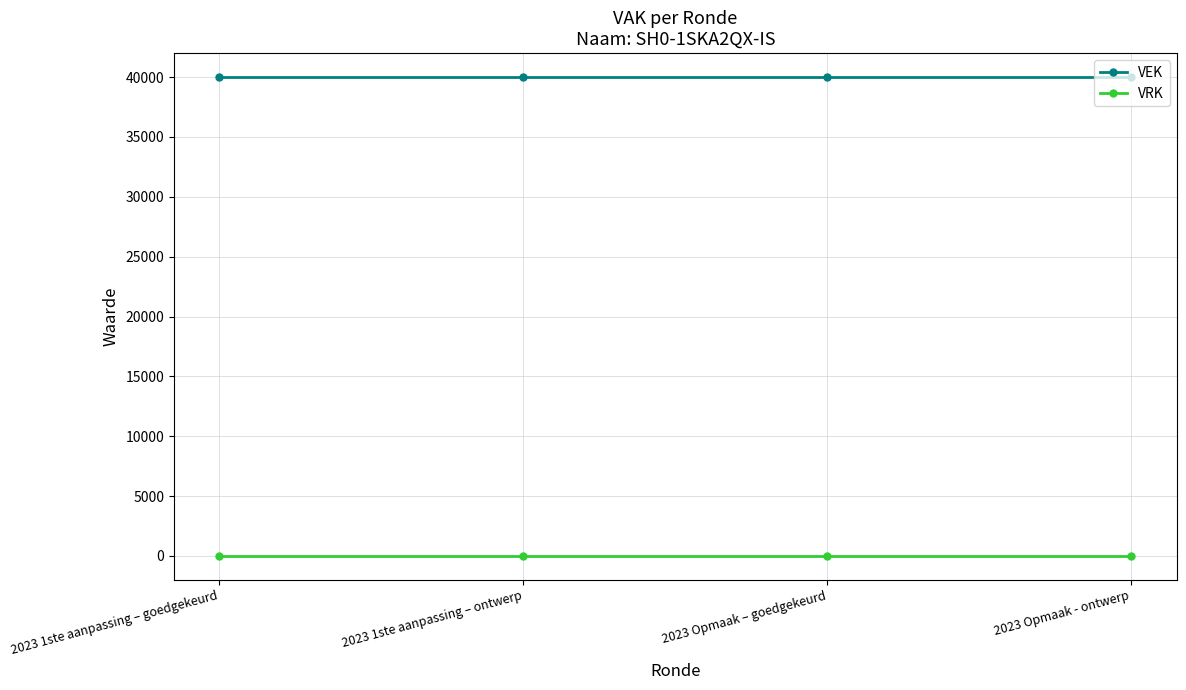

Reading left to right, list all the values displayed in this chart.

VEK: 2023 1ste aanpassing – goedgekeurd=40000	2023 1ste aanpassing – ontwerp=40000	2023 Opmaak – goedgekeurd=40000	2023 Opmaak - ontwerp=40000
VRK: 2023 1ste aanpassing – goedgekeurd=0	2023 1ste aanpassing – ontwerp=0	2023 Opmaak – goedgekeurd=0	2023 Opmaak - ontwerp=0